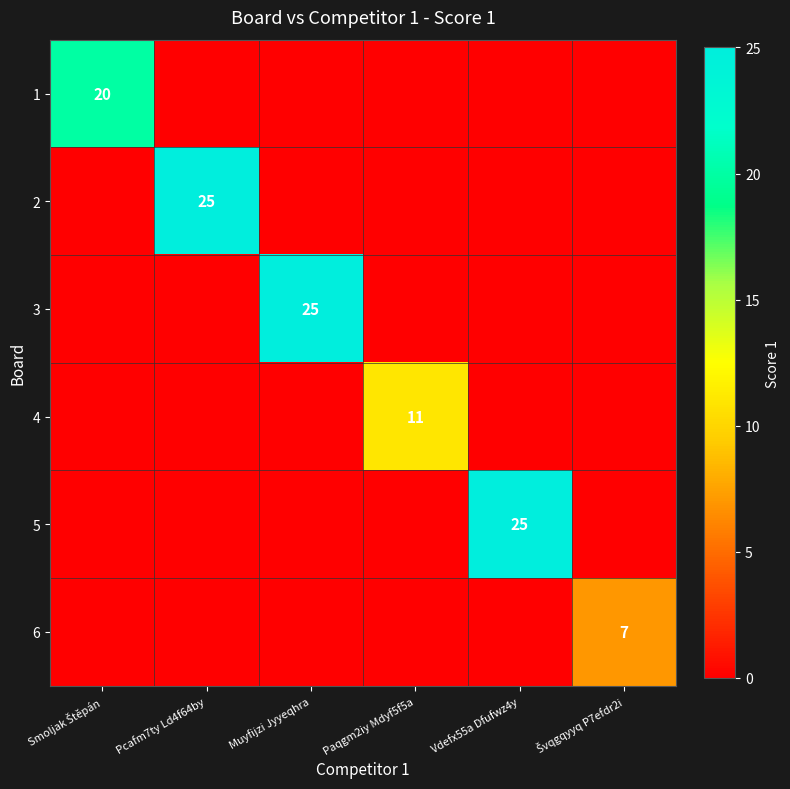

At which label is 3 closest to 12?

Smoljak Štěpán